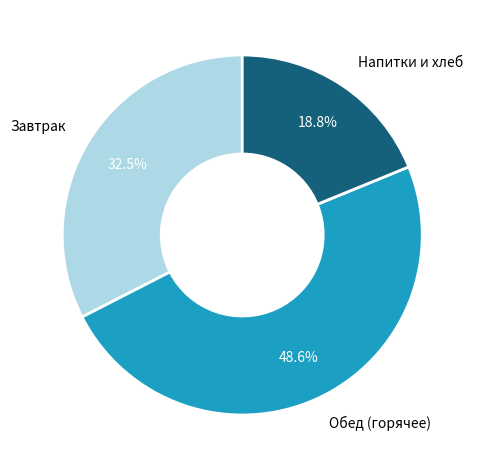

Does any single category account for the majority?

No